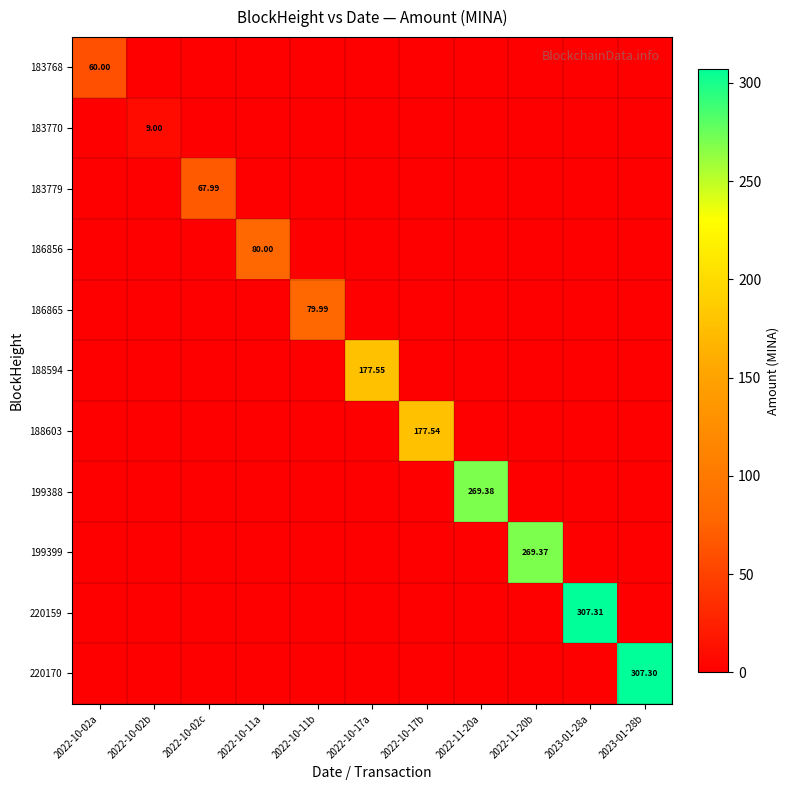

True or false: 183779 has a value of 0.0 at 2022-10-17b.

False